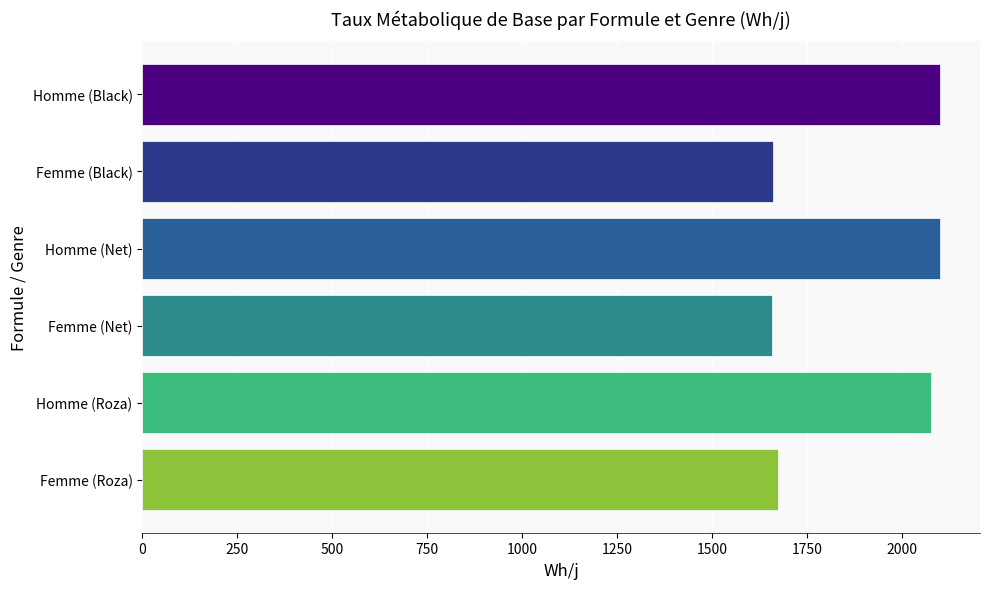

What is the ratio of the value at Femme (Black) to the value at Femme (Net)?

1.0